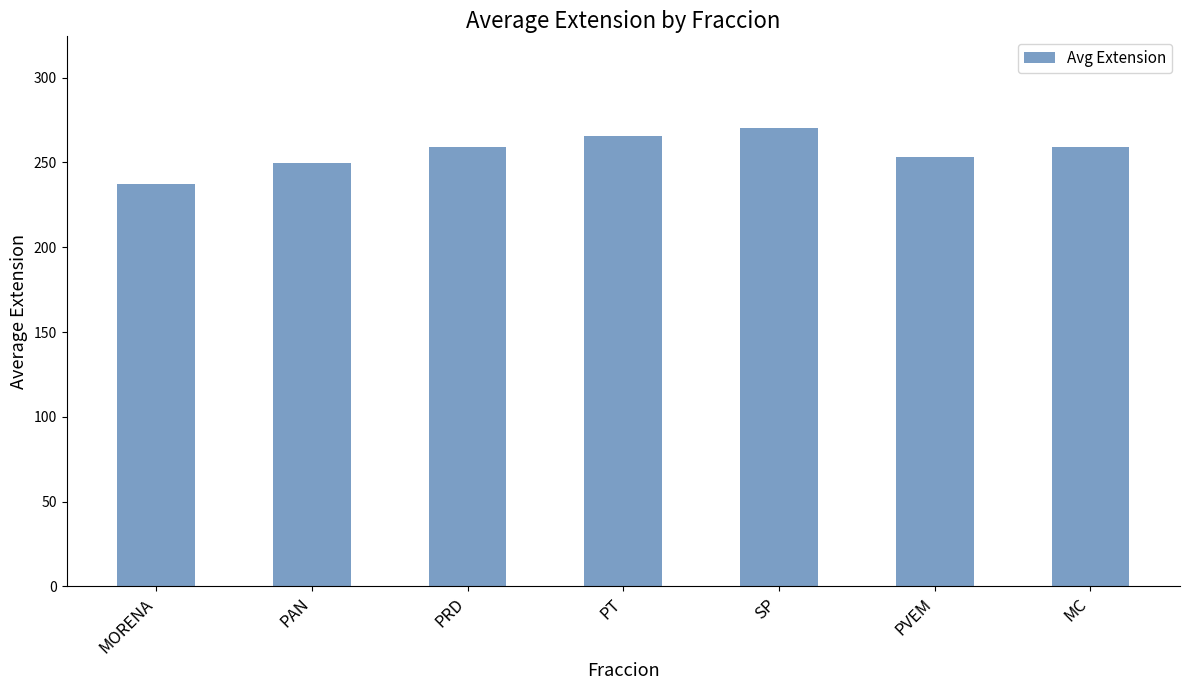

What is the difference between the values at MORENA and SP?

32.9